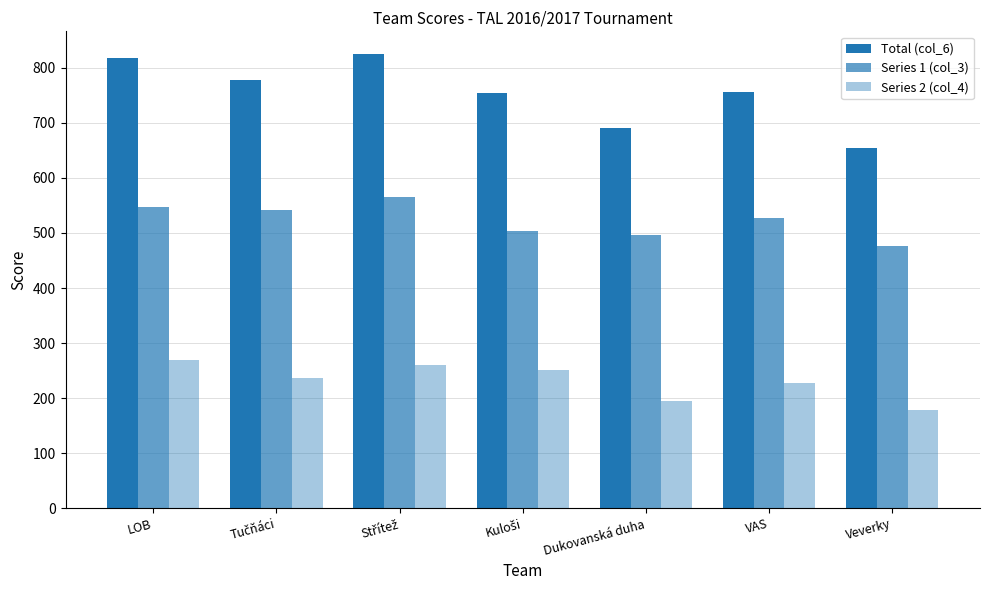

What is the sum of the Series 2 (col_4) values at LOB and Dukovanská duha?

463